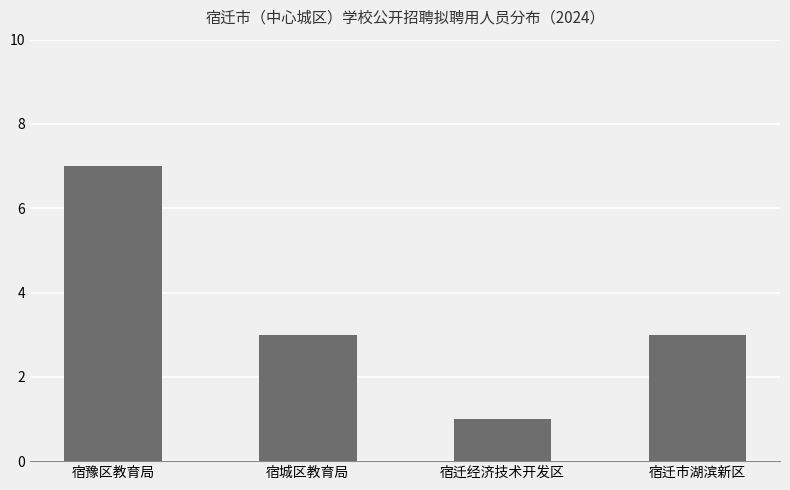

What is the ratio of the value at 宿迁经济技术开发区 to the value at 宿城区教育局?

0.3